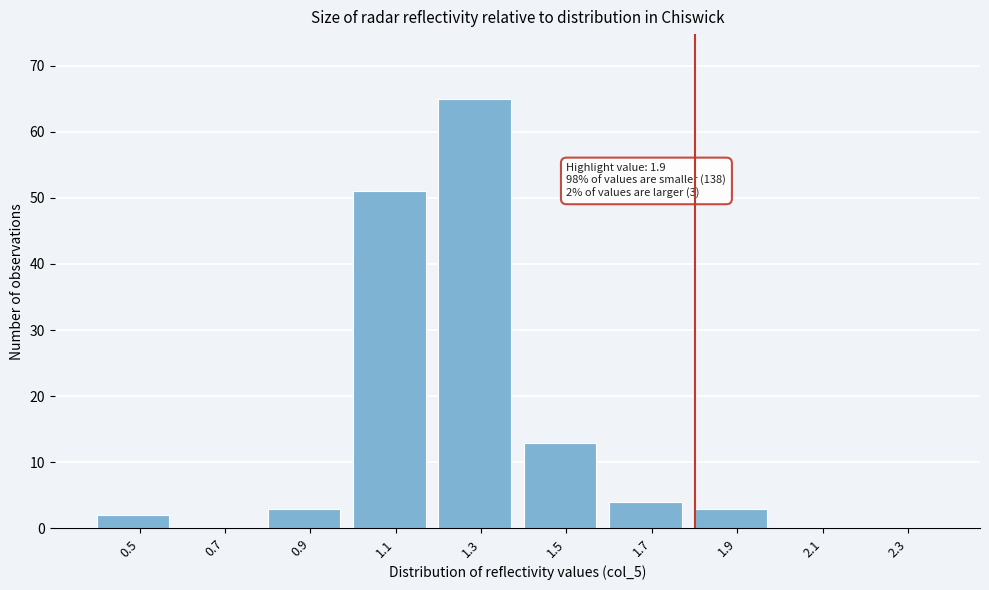

Reading left to right, what are all the values shown in this chart?

0.5=2	0.7=0	0.9=3	1.1=51	1.3=65	1.5=13	1.7=4	1.9=3	2.1=0	2.3=0